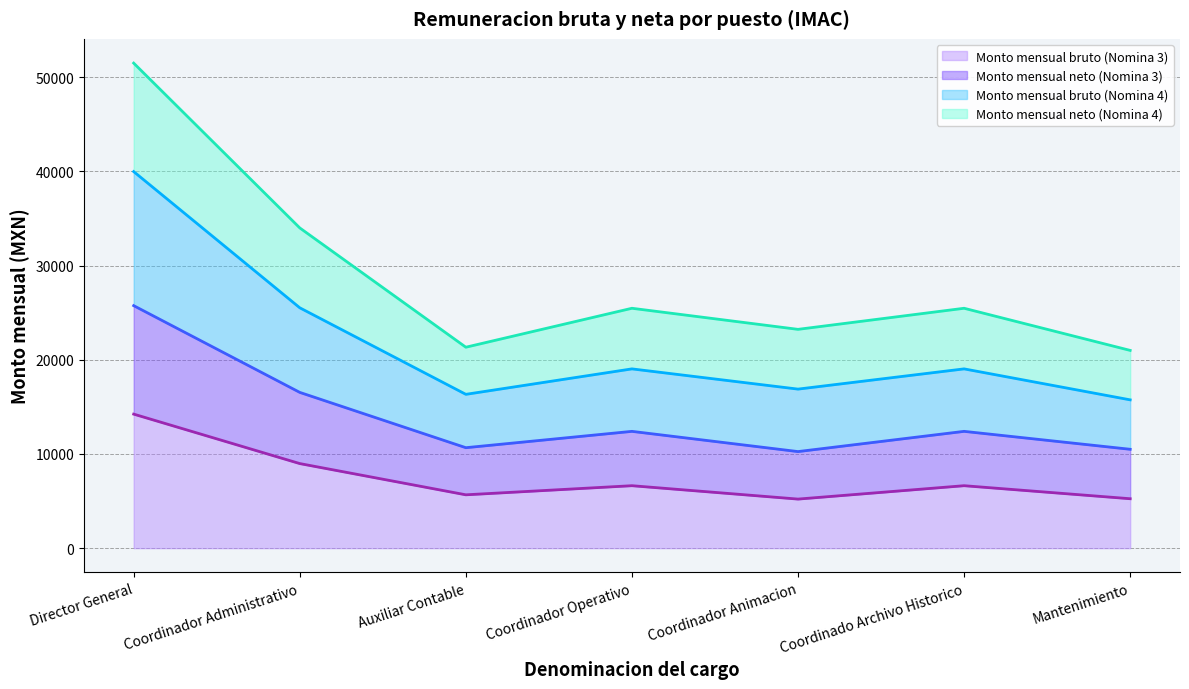

What is the label of the 1st point from the right?

Mantenimiento